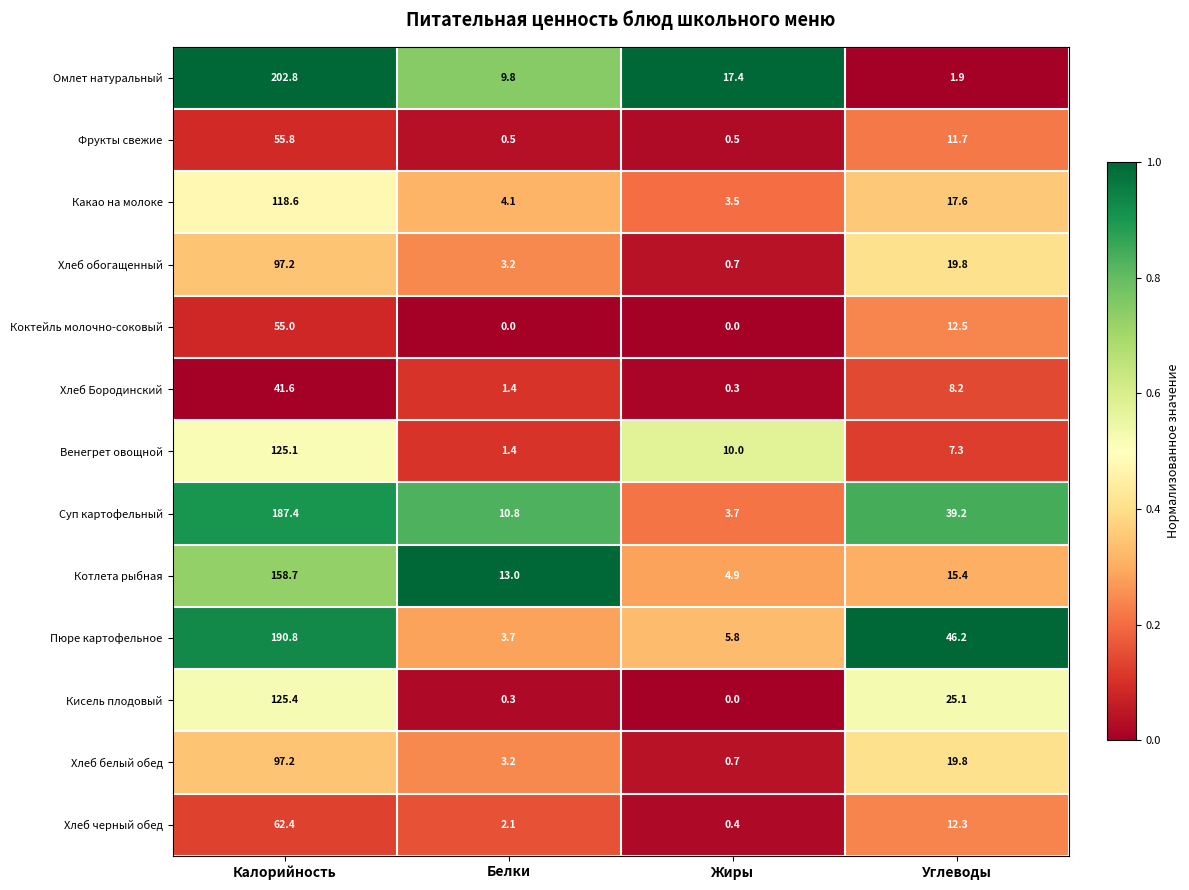

Between Калорийность and Белки, which series saw the biggest shift?

Омлет натуральный